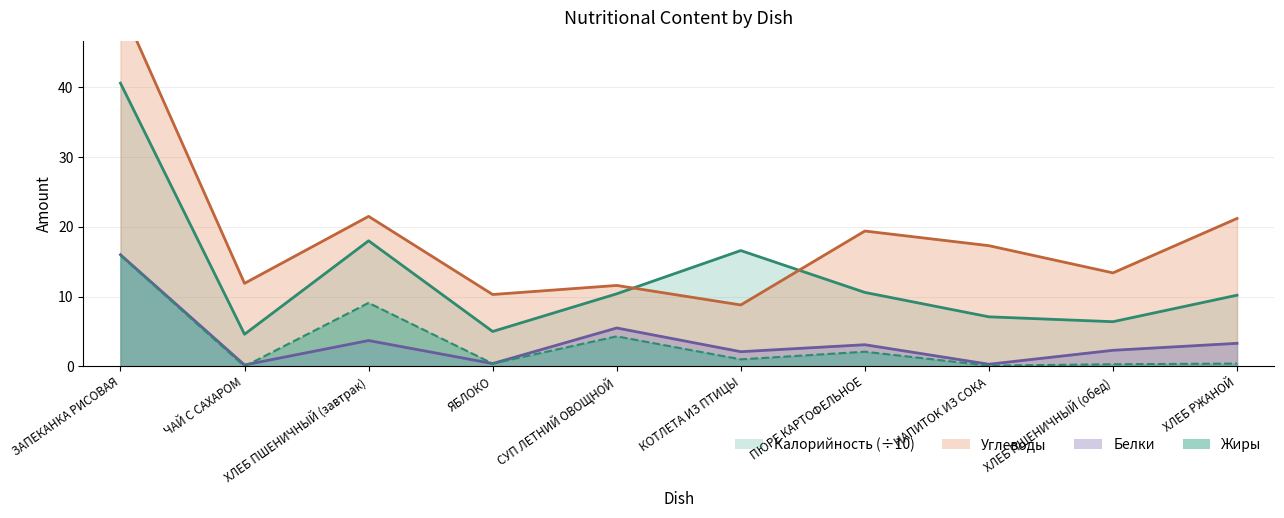

Reading right to left, list all the values displayed in this chart.

Калорийность: 10.2	6.4	7.1	10.6	16.6	10.4	5.0	18.0	4.6	40.6
Белки: 3.3	2.3	0.3	3.1	2.1	5.5	0.4	3.7	0.2	16.0
Жиры: 0.4	0.3	0.1	2.1	1.0	4.3	0.4	9.1	0.0	15.9
Углеводы: 21.2	13.4	17.3	19.4	8.8	11.6	10.3	21.5	11.9	51.9